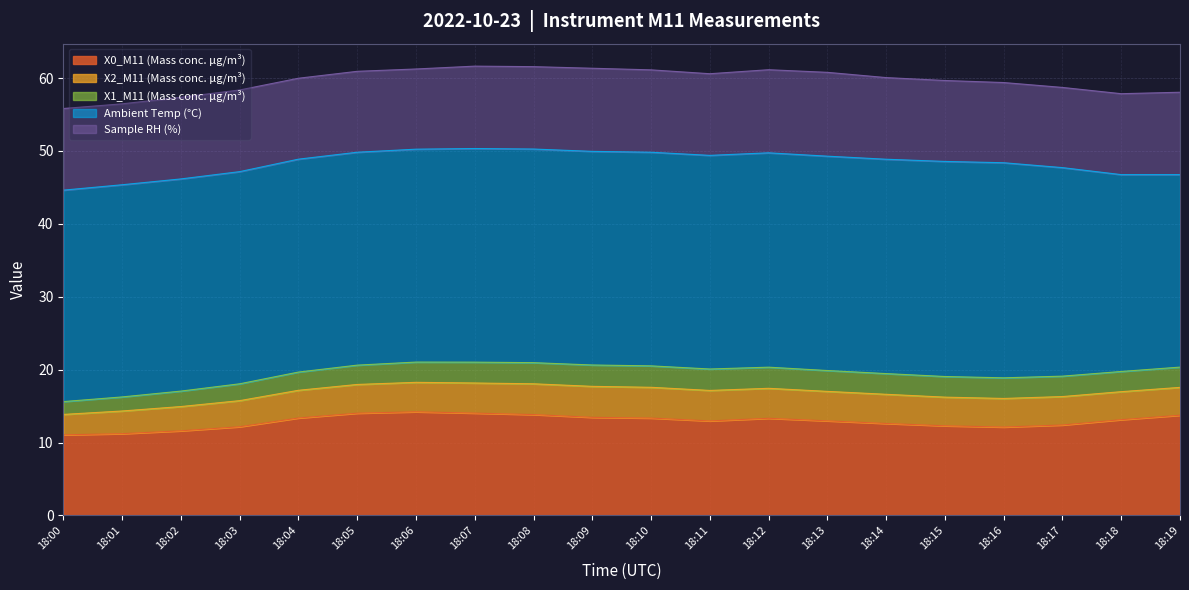

What is the minimum value for Ambient Temp (°C)?

26.4